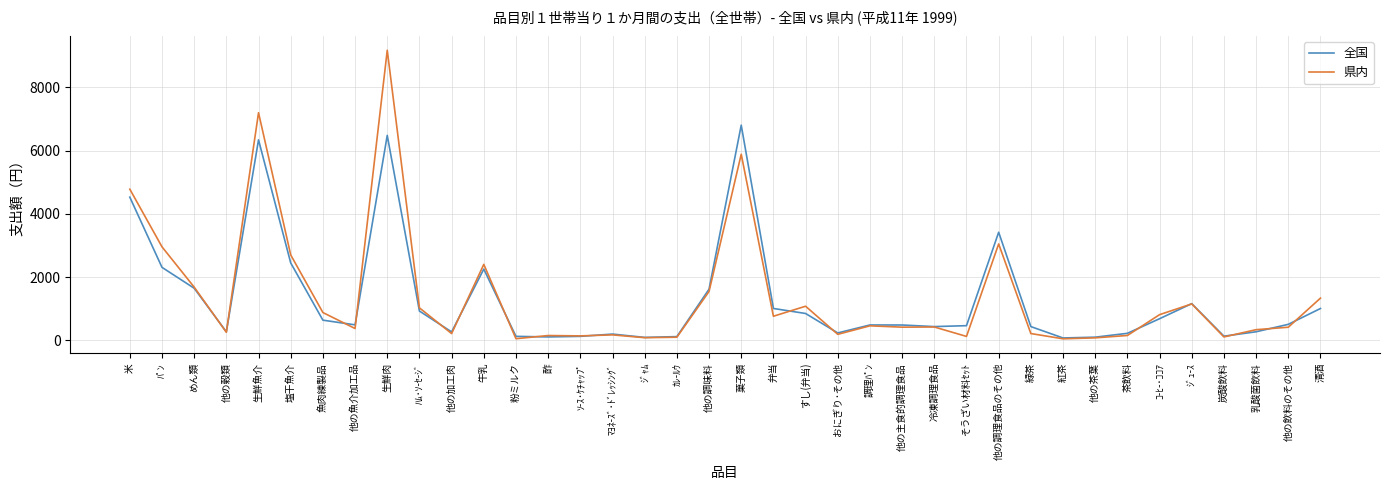

Which category has the highest value in the 県内 series?

生鮮肉